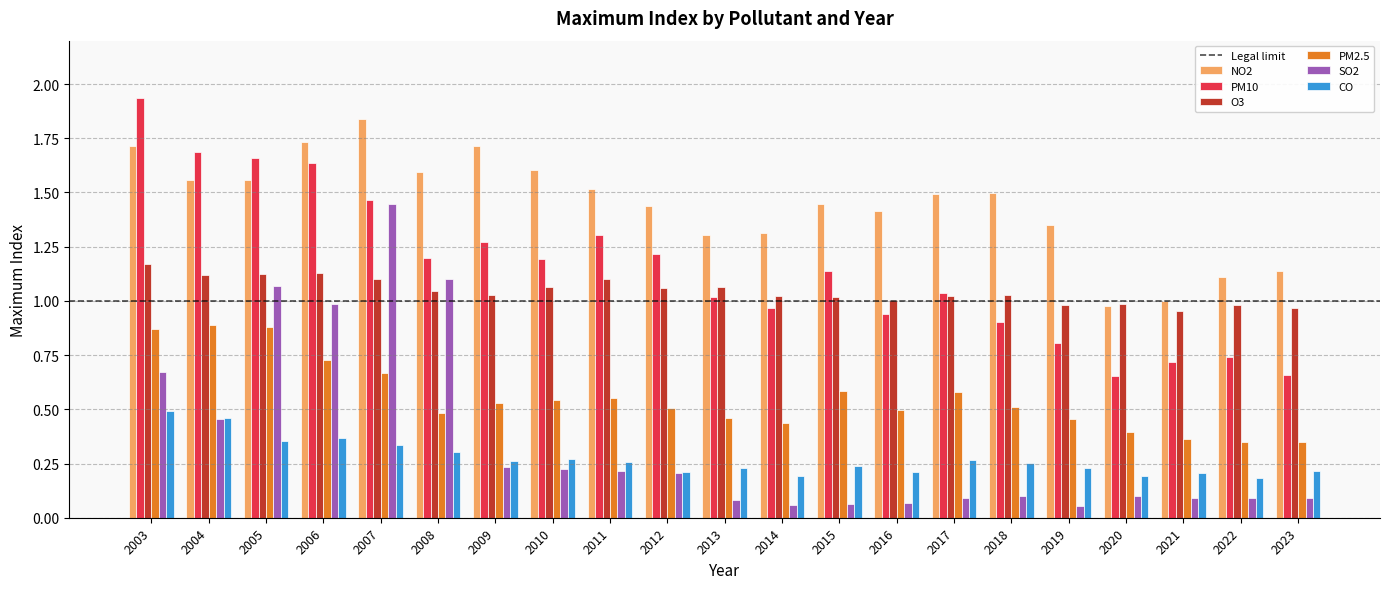

What is the sum of all SO2 values?

7.5